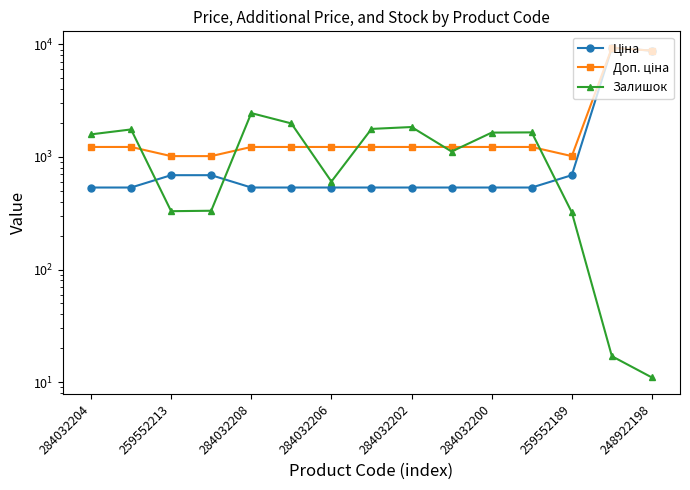

Rank the series by their maximum value, from highest to lowest.

Ціна, Доп. ціна, Залишок